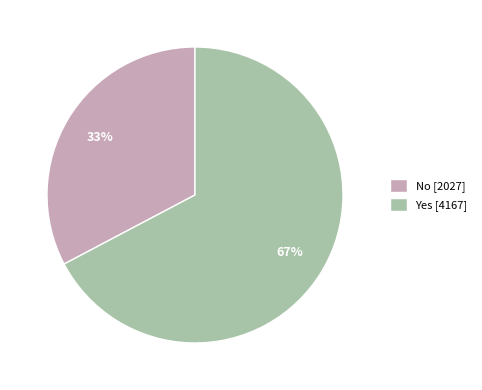

Between No [2027] and Yes [4167], which is larger?

Yes [4167]